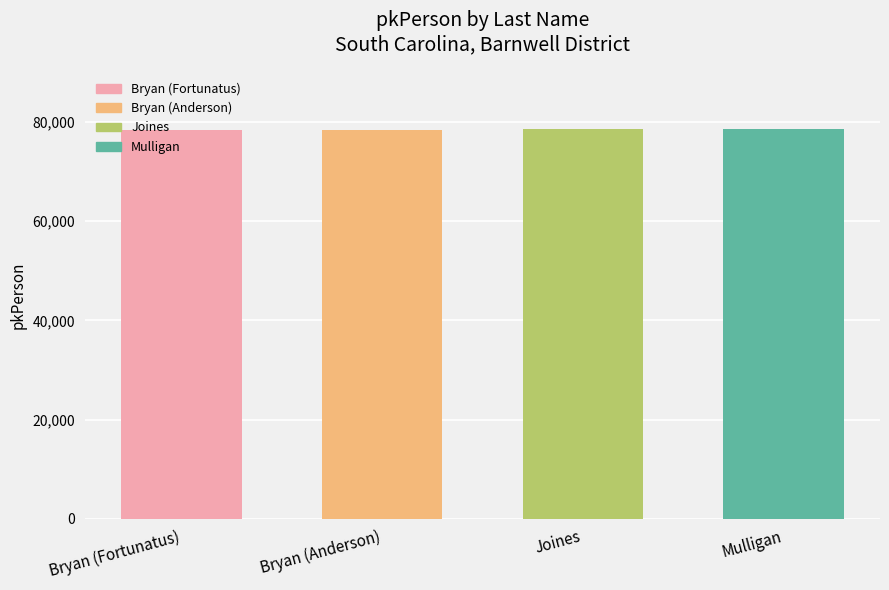

Rank the categories by value from highest to lowest.

Mulligan, Joines, Bryan, Bryan